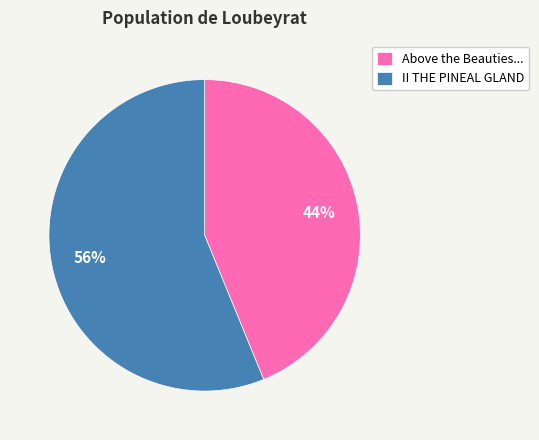

What percentage is the II THE PINEAL GLAND slice, to the nearest percent?

56%